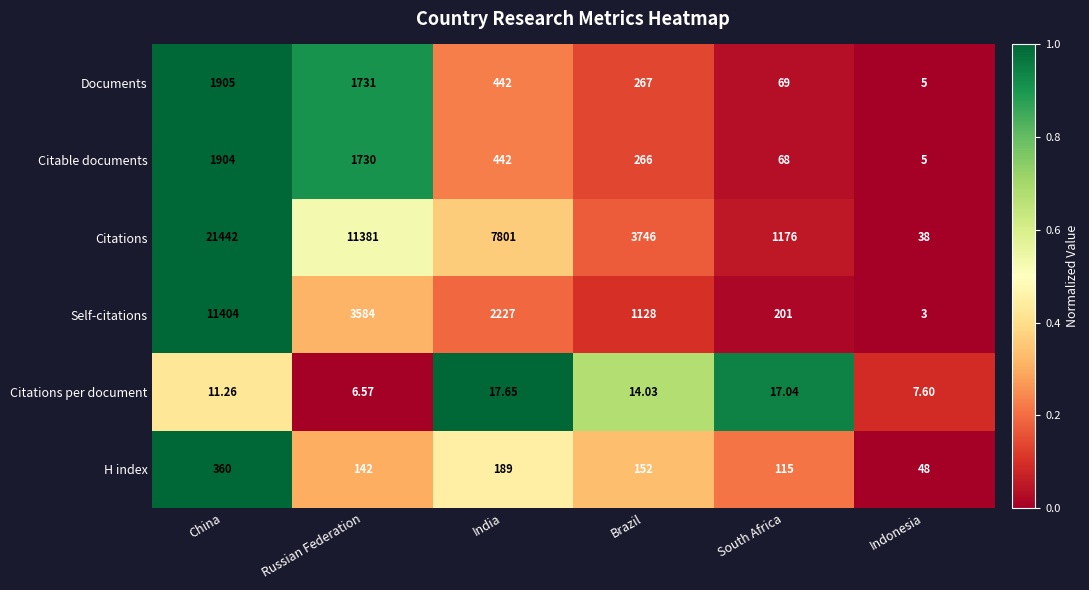

Which category has the highest value across all series?

China